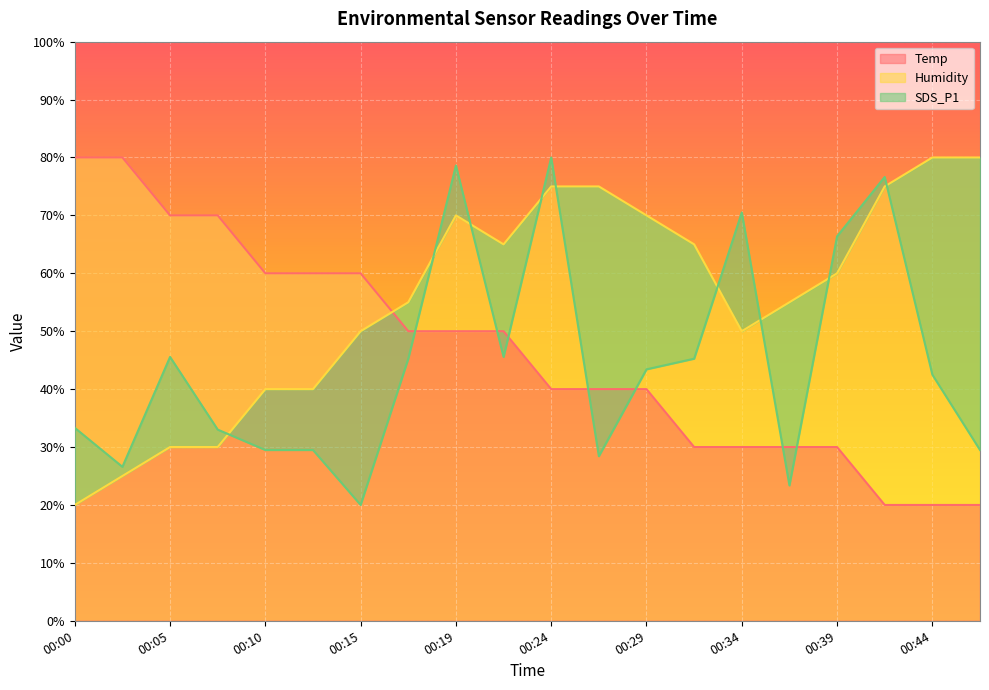

Is it true that Humidity equals 20.2 at 00:32?

False